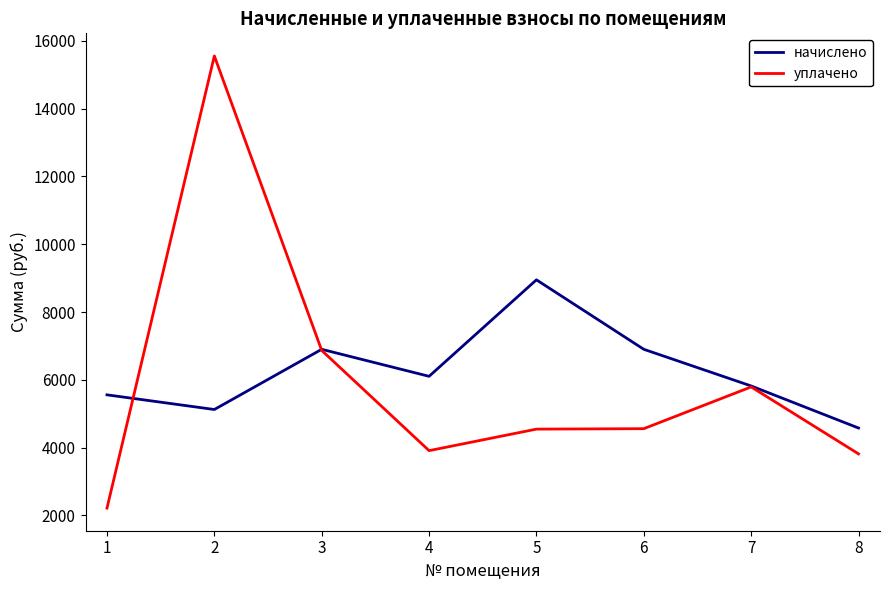

Is the value of уплачено at 2 greater than the value of начислено at 5?

Yes